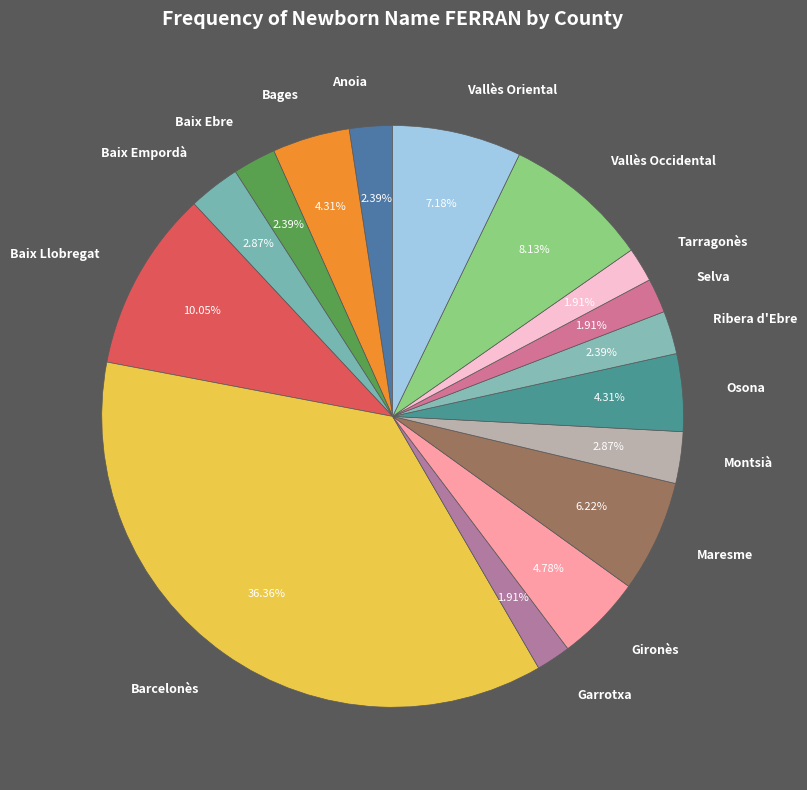

To the nearest percent, what portion does Baix Empordà represent?

3%